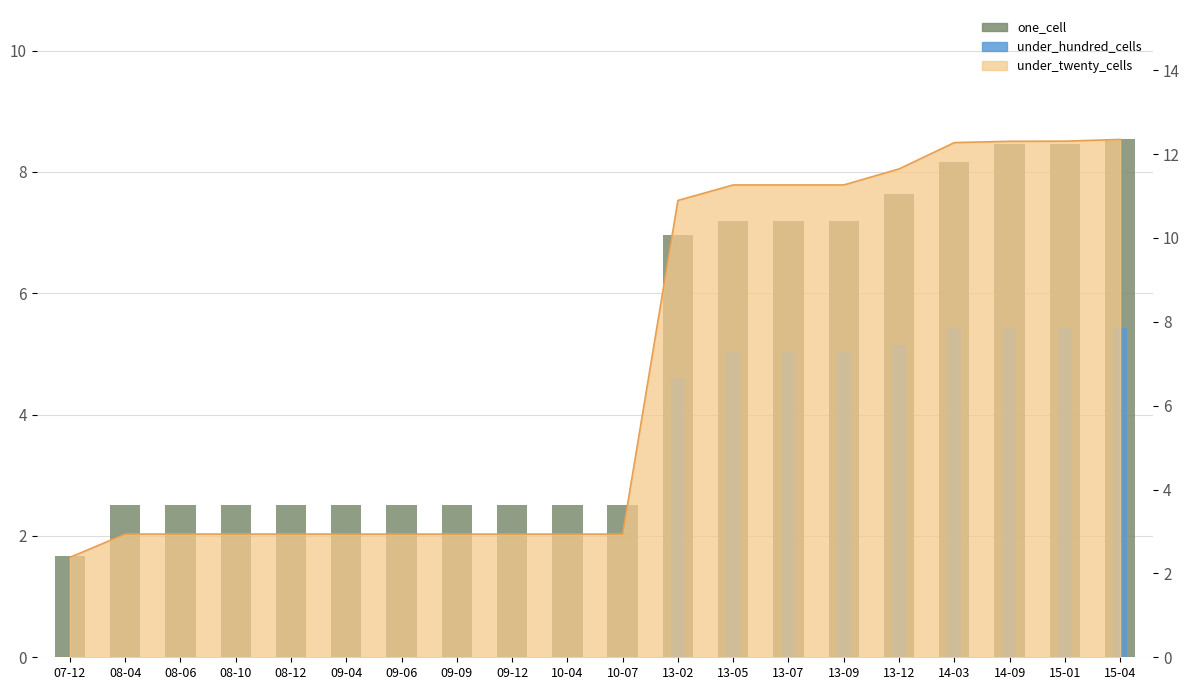

How many bars are there in each group?

2